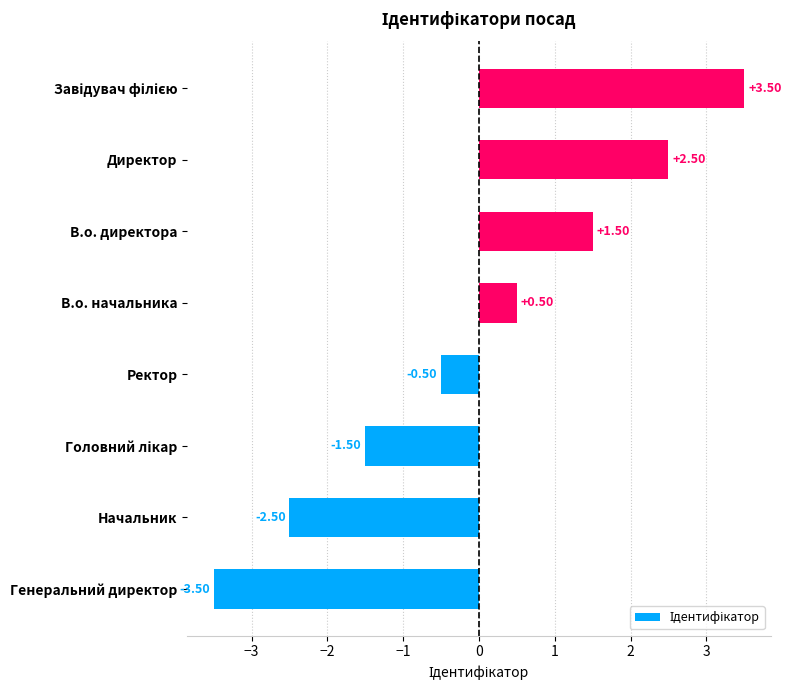

At which category does the chart reach its minimum across all series?

Генеральний директор